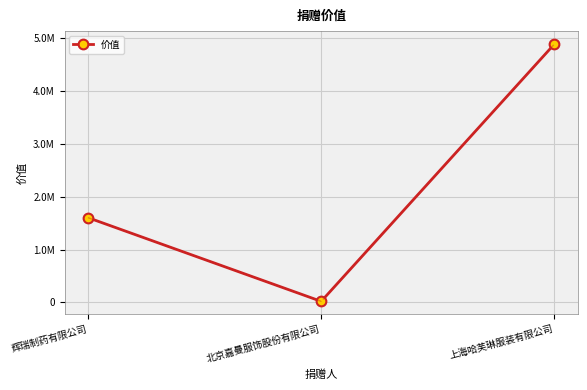

What is the label of the 1st point from the right?

上海哈芙琳服装有限公司